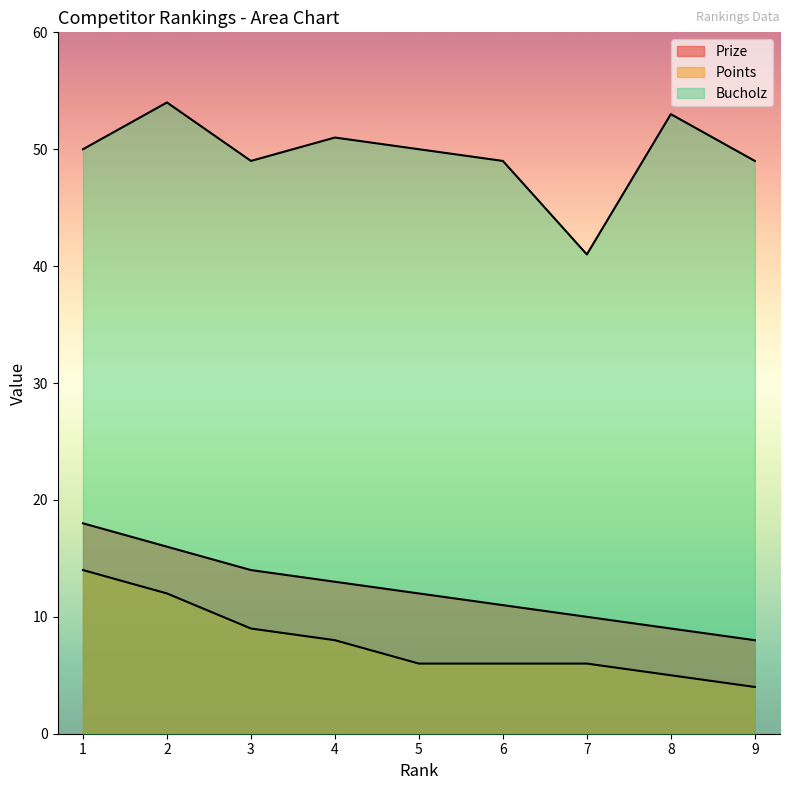

Rank the series by their maximum value, from highest to lowest.

Bucholz, Prize, Points